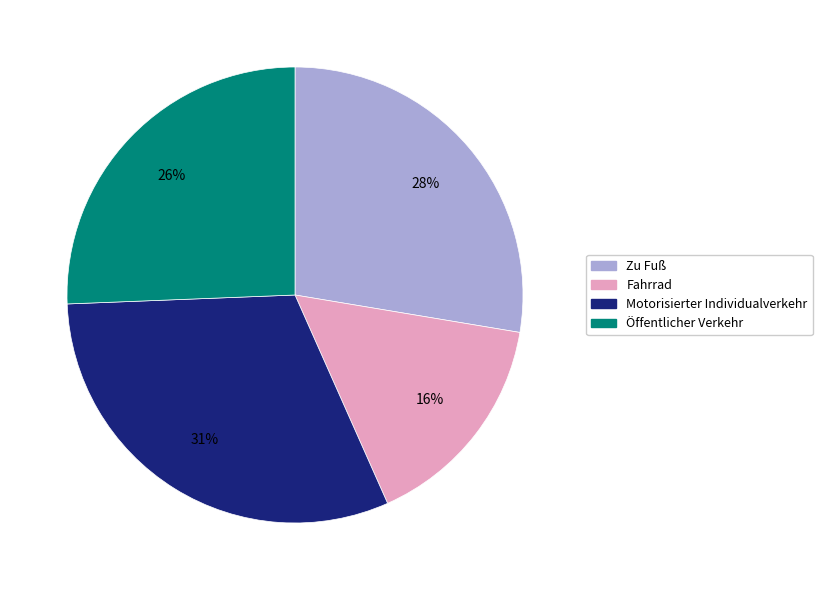

Which slice is the largest?

Motorisierter Individualverkehr